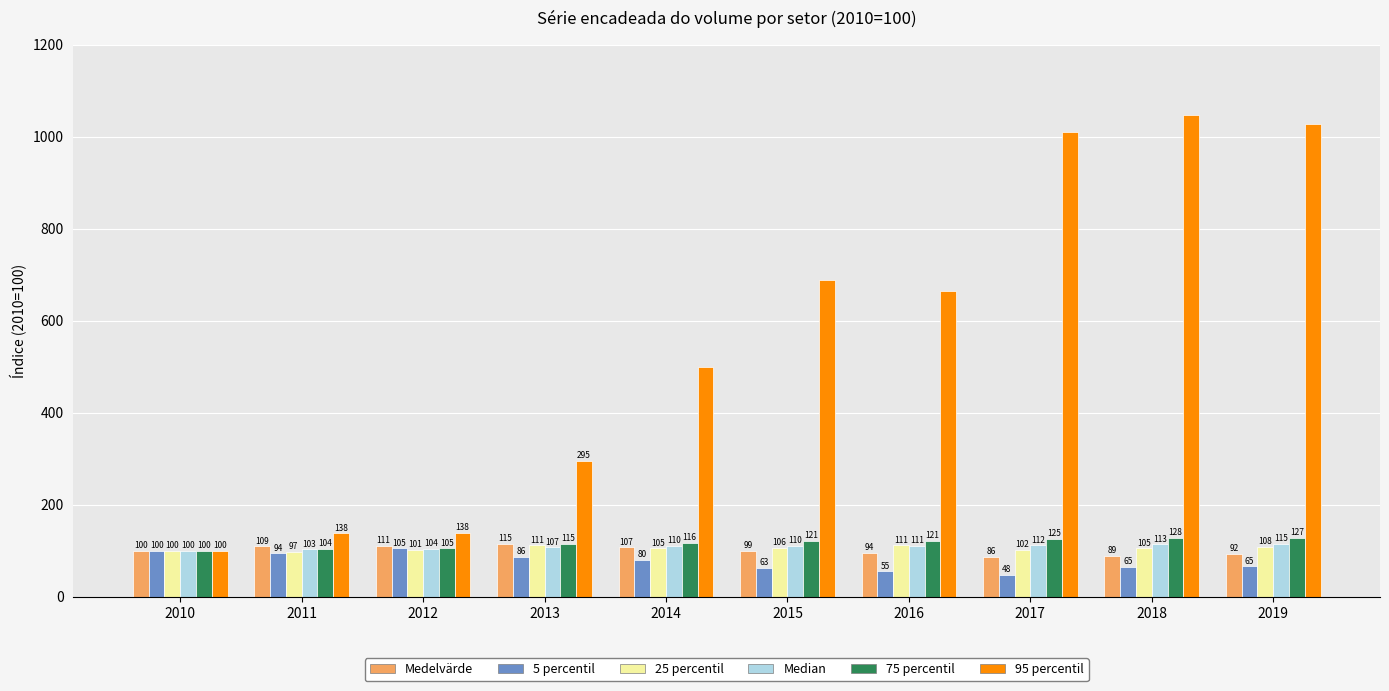

Which category has the highest value in the Median series?

2019